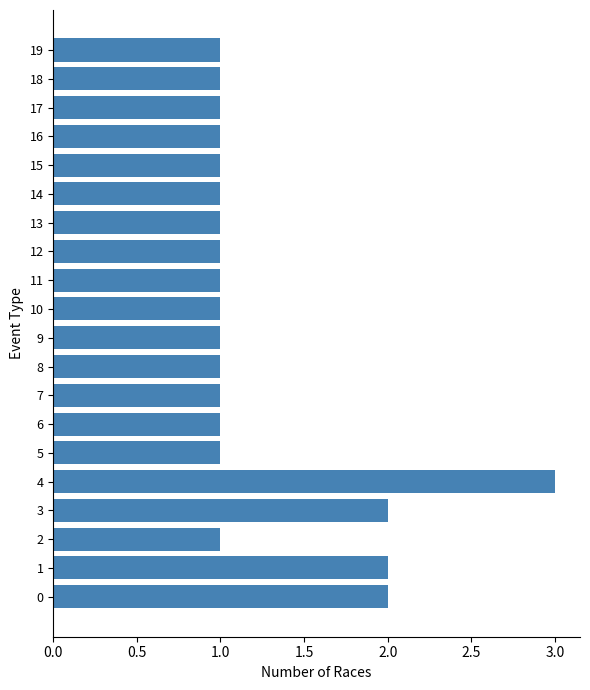

What is the average value?

1